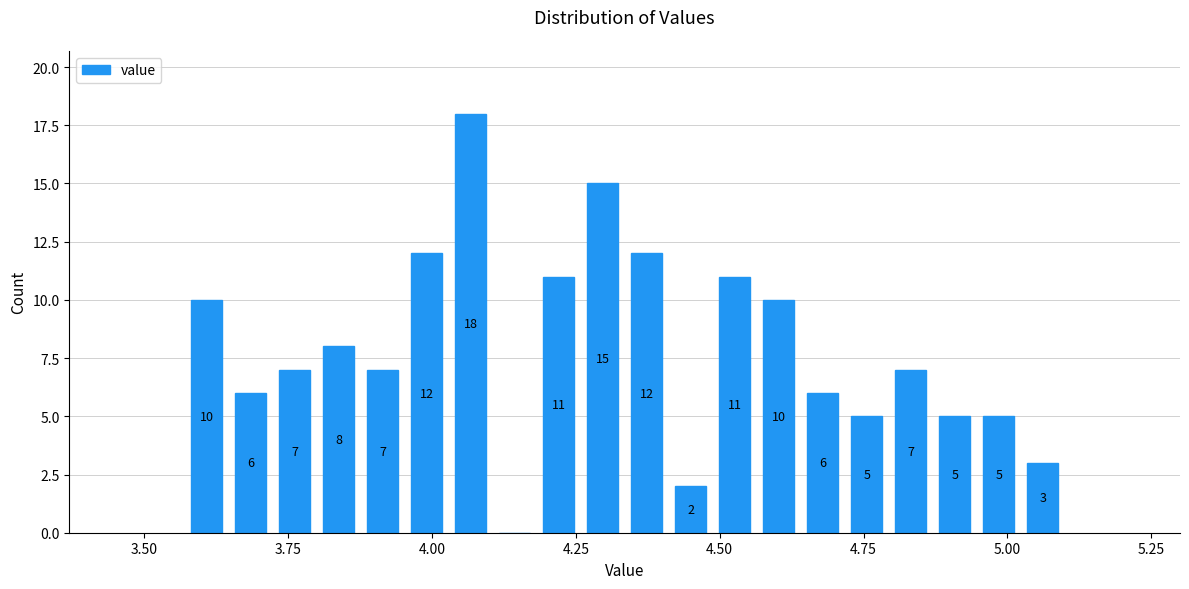

Read against the x-axis, roughly where is the centre of the tallest bar?

4.05